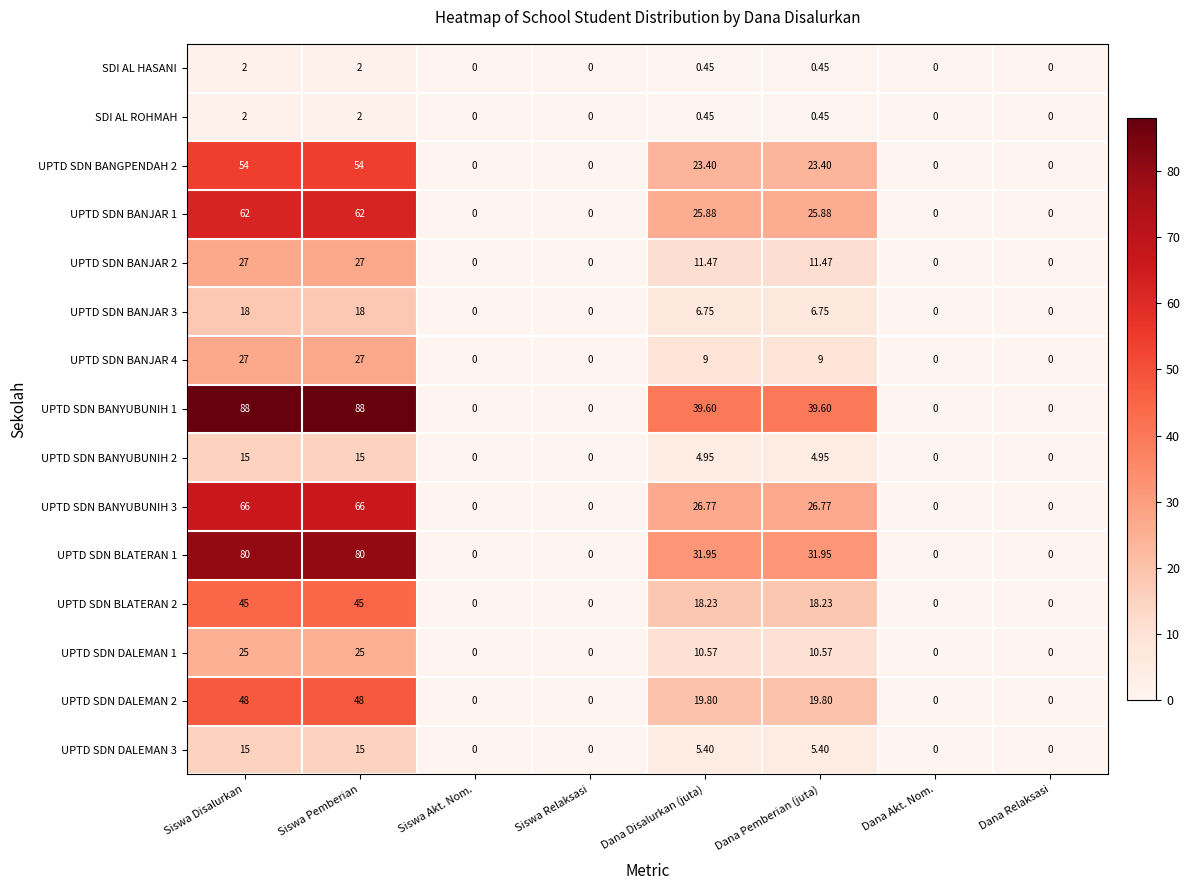

Count the number of data series in this chart.

15